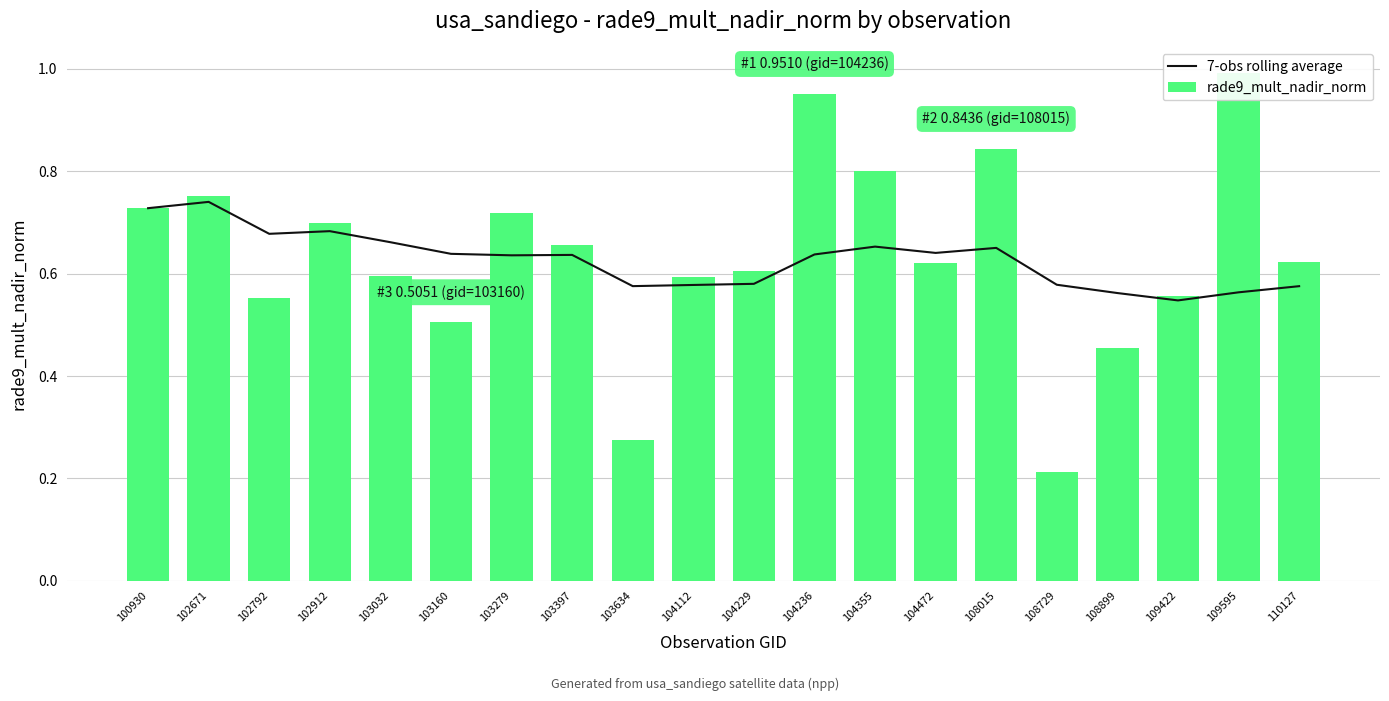

What is the sum of all rade9_mult_nadir_norm values?

12.7